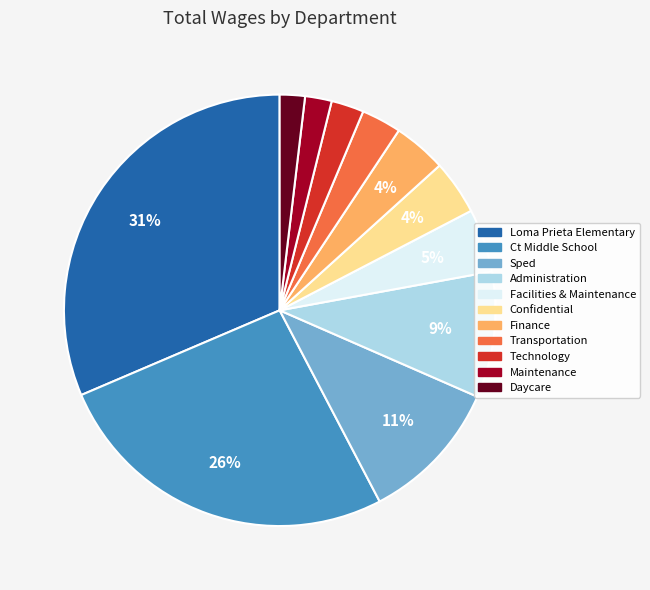

What percentage is the Daycare slice, to the nearest percent?

2%